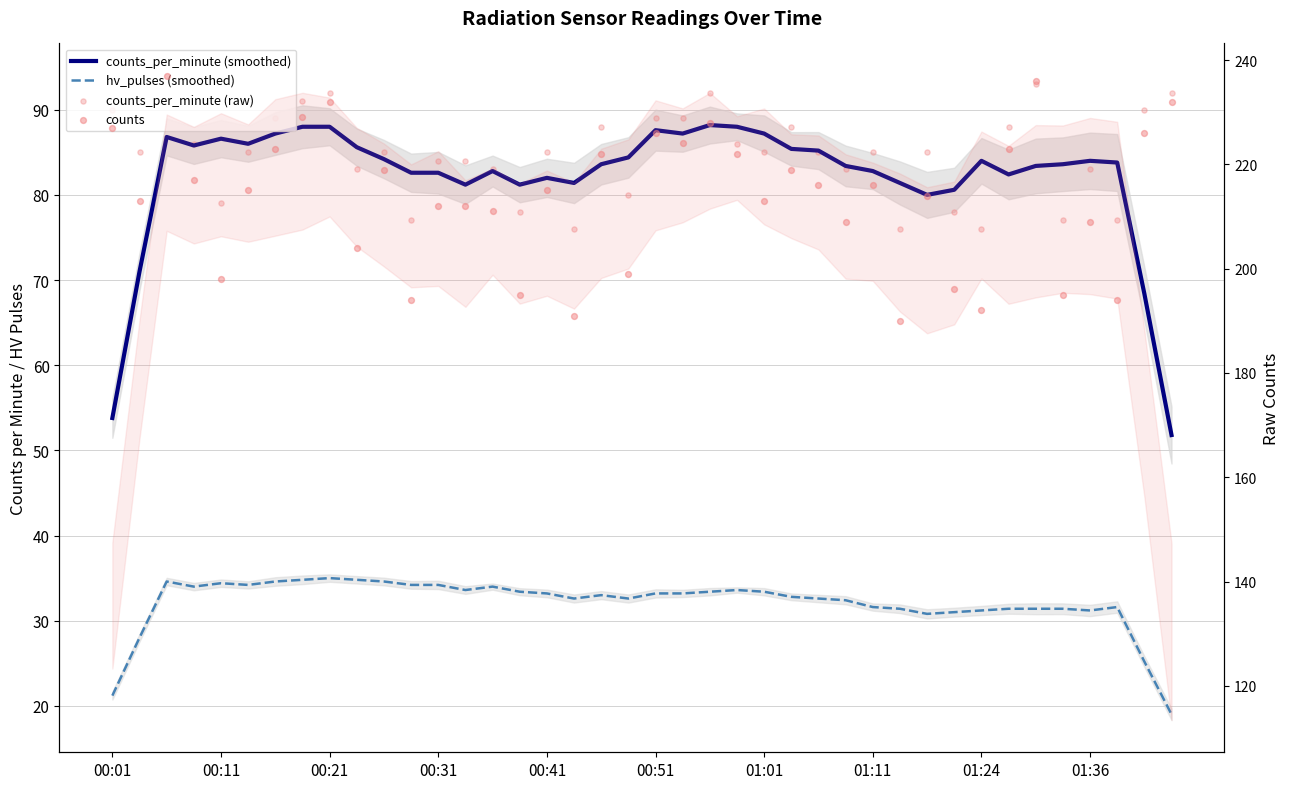

What are all the series names shown in the legend?

counts_per_minute (smoothed), hv_pulses (smoothed), counts_per_minute (raw), counts